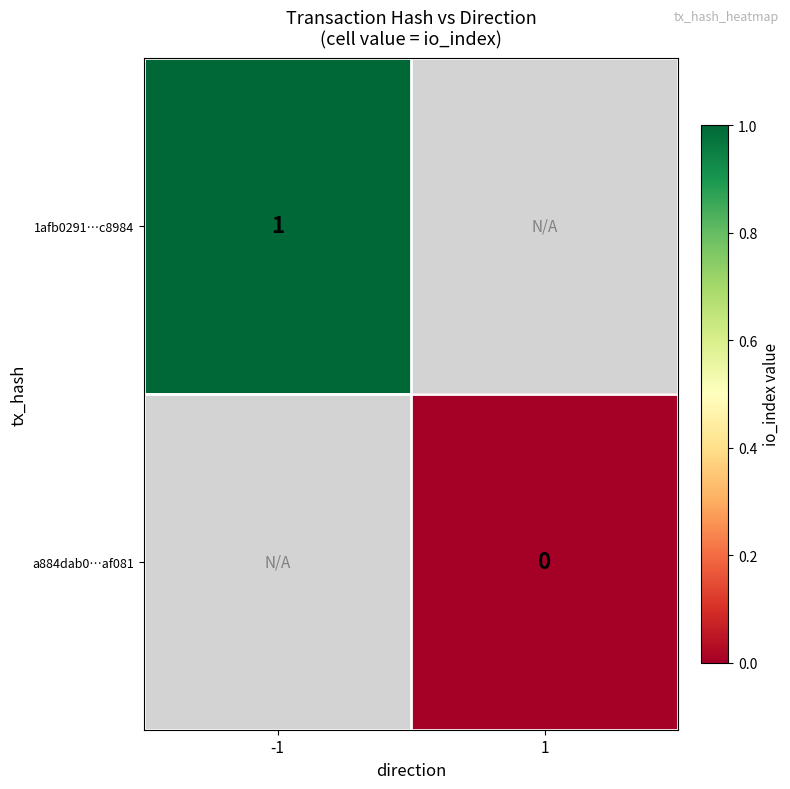

Is it true that 1afb0291…c8984 equals 1 at -1?

True